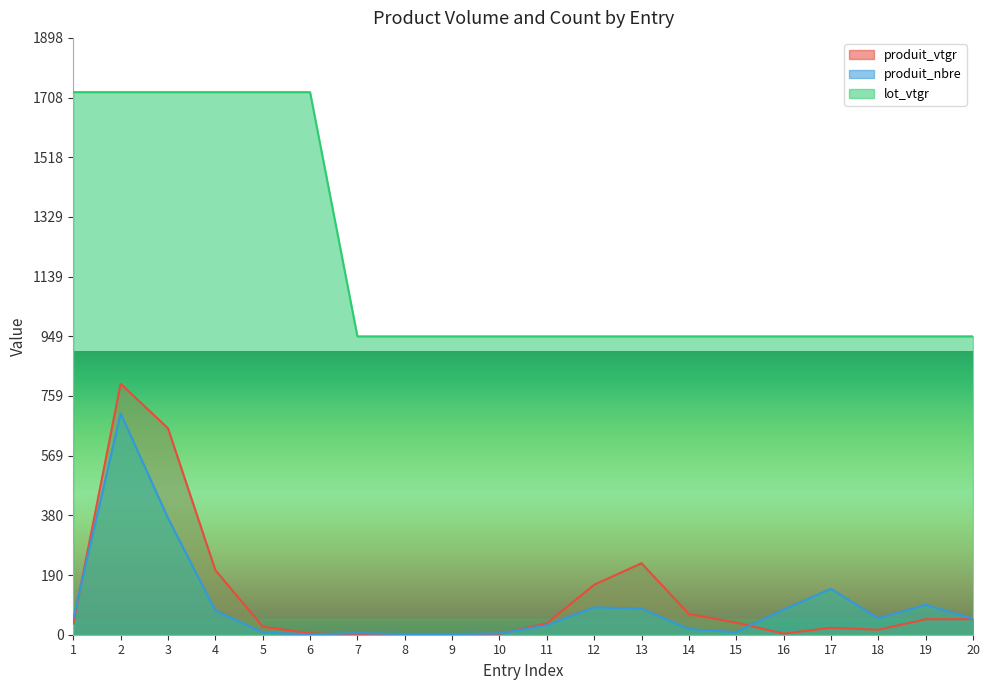

How many lines are shown in the chart?

3